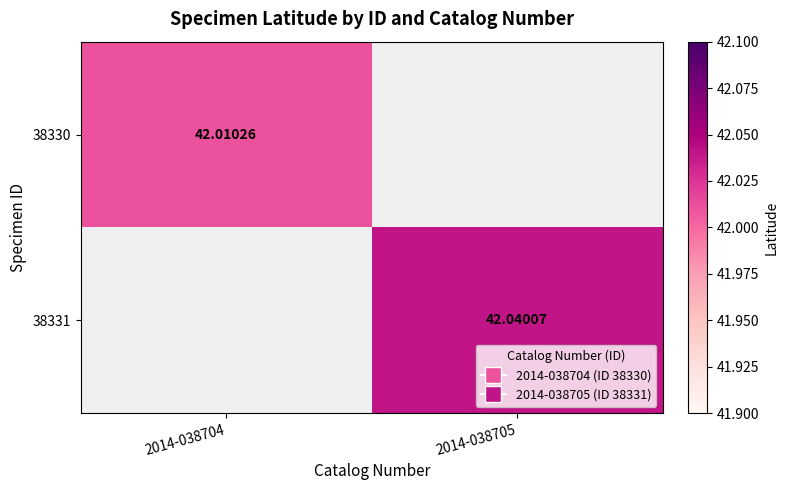

True or false: 38330 has a value of 9.4 at 2014-038704.

False